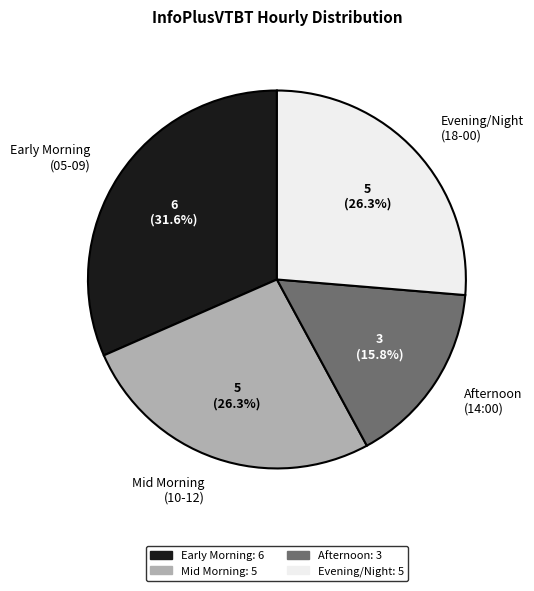

Between Early Morning (05-09) and Afternoon (14:00), which is larger?

Early Morning (05-09)